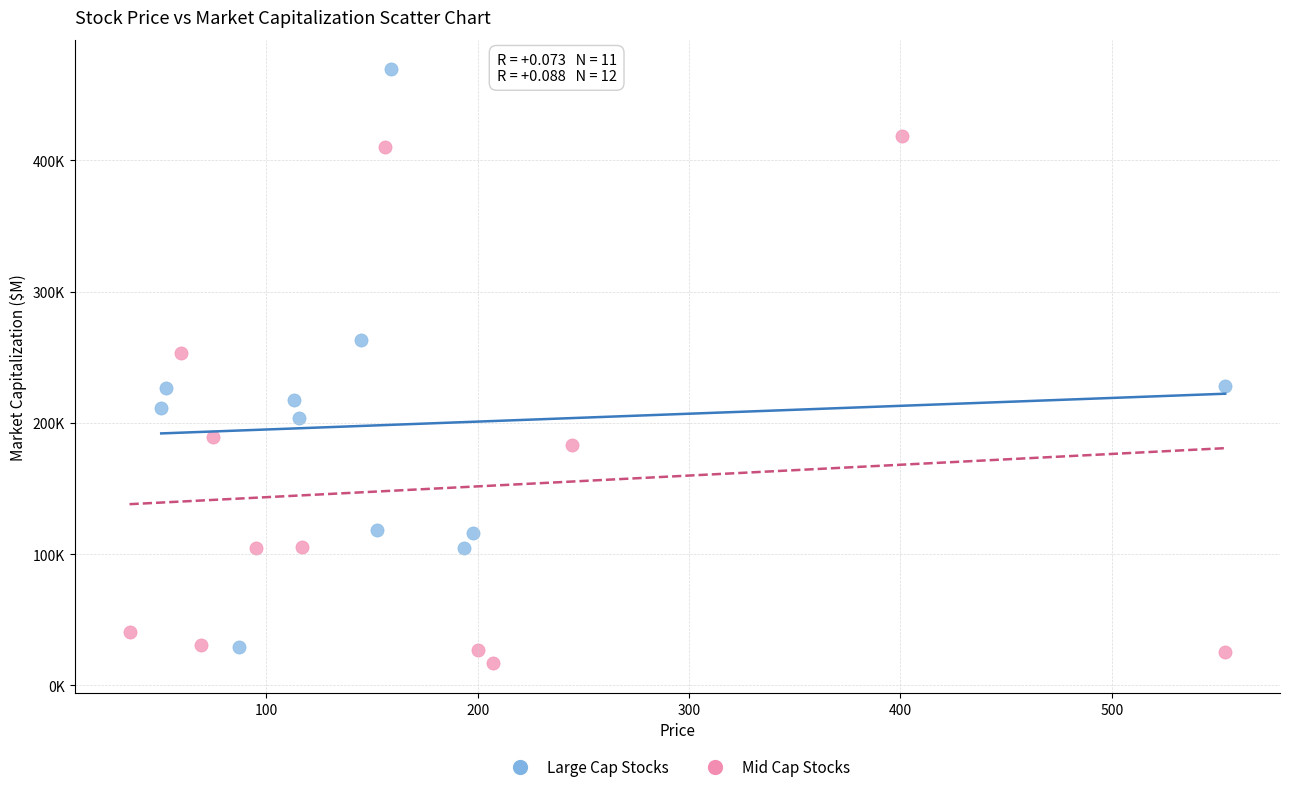

Which series contains the lowest Y value?

Mid Cap Stocks